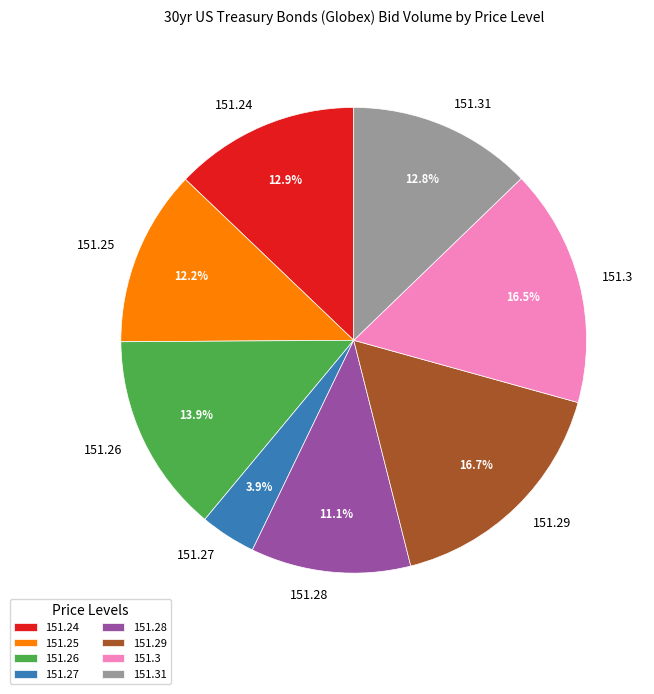

Does 151.27 represent more than half of the total?

No